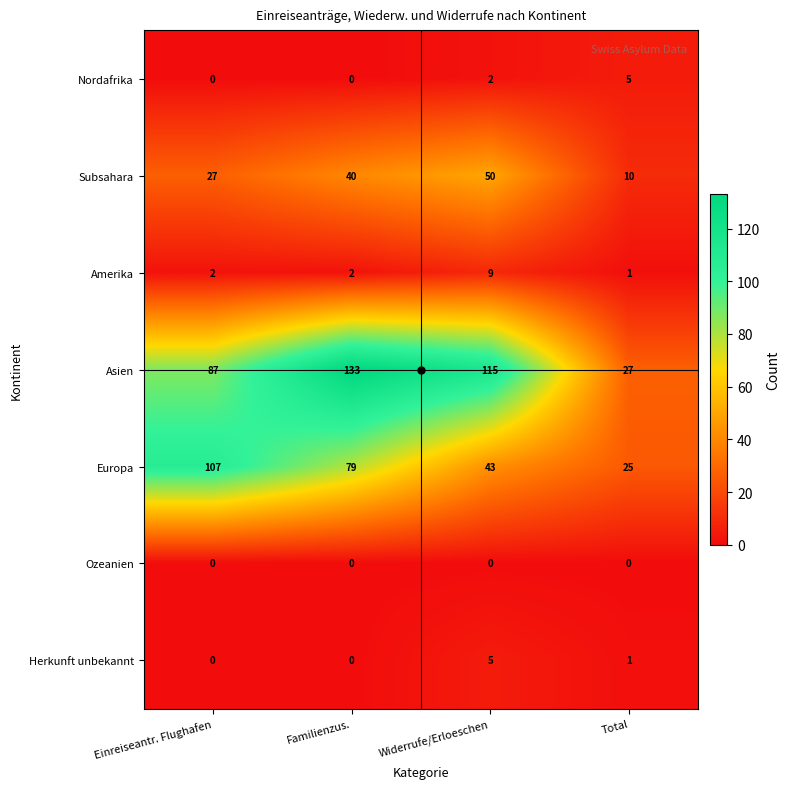

Rank the categories by Europa value from lowest to highest.

Total, Widerrufe/Erloeschen, Familienzus., Einreiseantr. Flughafen